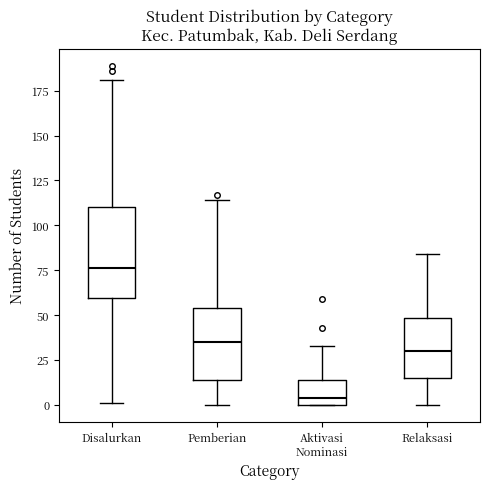

Reading left to right, read every box against the y-axis: the position of its median line, the range the box covers, and the ends of its whiskers. The values are not printed on the chart, so give them approximately, as read against the axis.

Disalurkan: median 75, box 60 to 110, whiskers 0 to 180
Pemberian: median 35, box 15 to 55, whiskers 0 to 115
Aktivasi Nominasi: median 5, box 0 to 15, whiskers 0 to 35
Relaksasi: median 30, box 15 to 50, whiskers 0 to 85